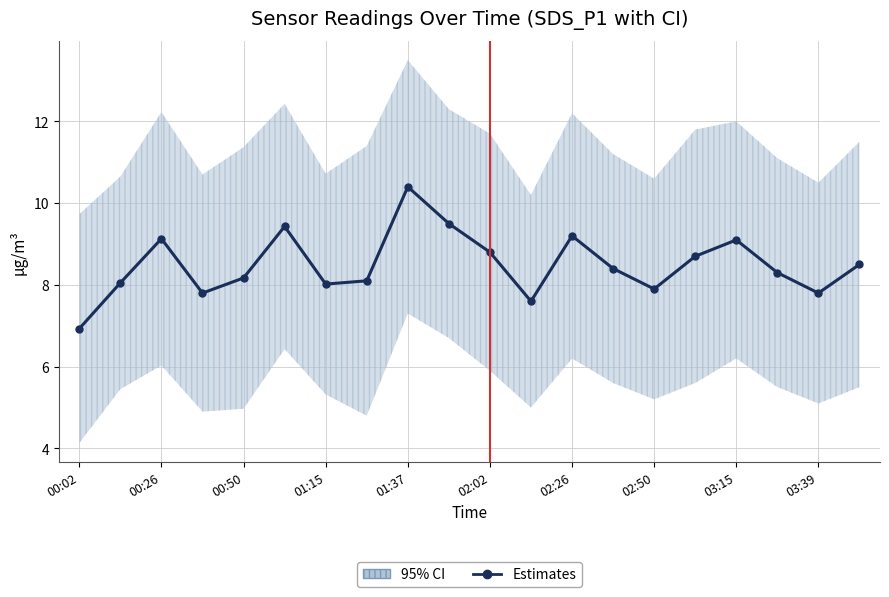

What is the difference between the values at 00:26 and 01:15?

1.1